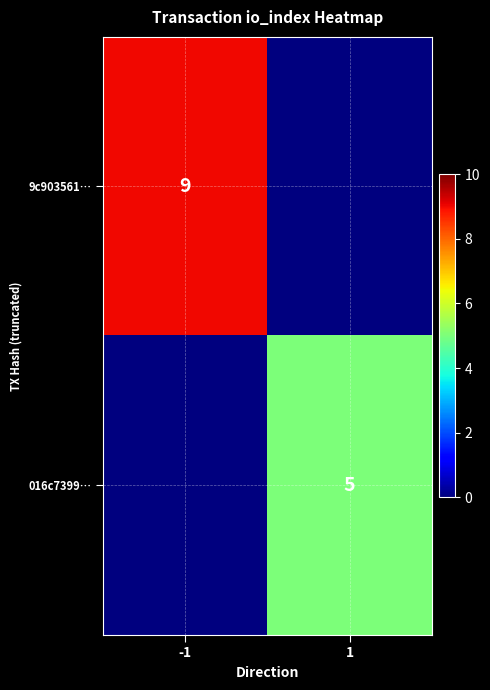

True or false: 016c7399… has a value of 7 at 1.

False